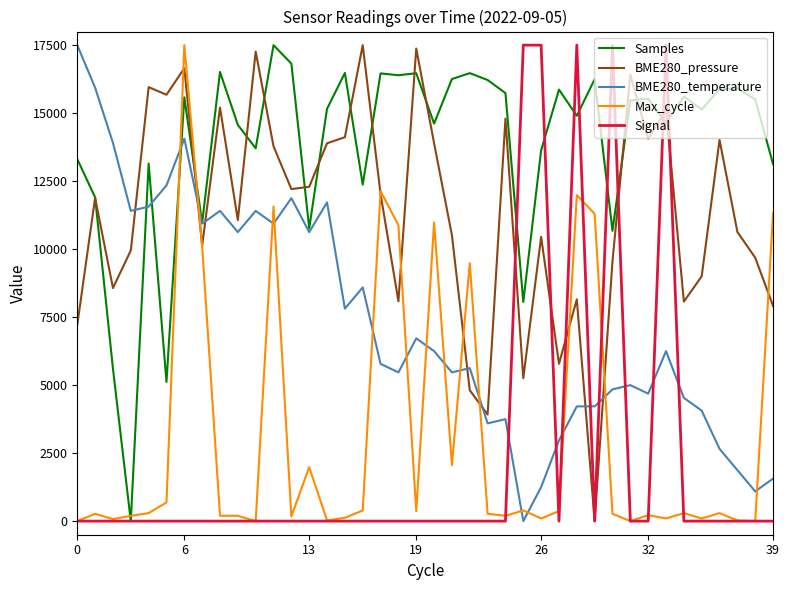

Which series has the largest total across all categories?

Samples